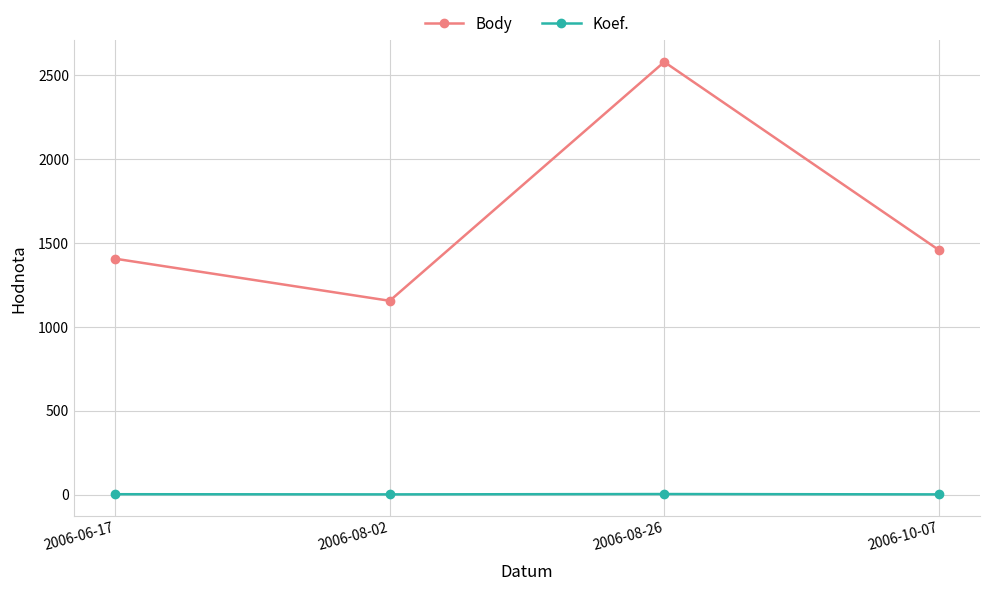

What is the minimum value shown in the chart?

2